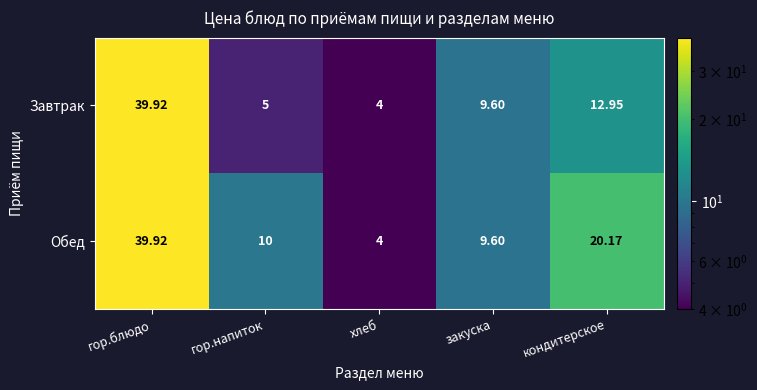

Count the number of data series in this chart.

2